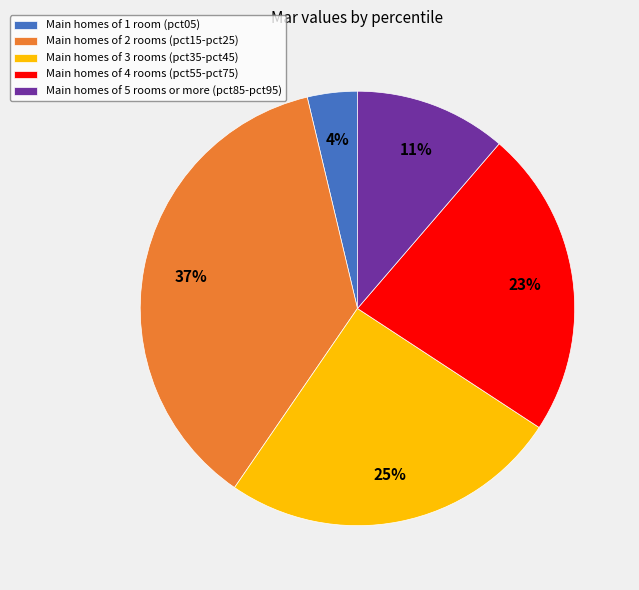

Combined, do Main homes of 2 rooms (pct15-pct25) and Main homes of 5 rooms or more (pct85-pct95) account for over 50%?

No